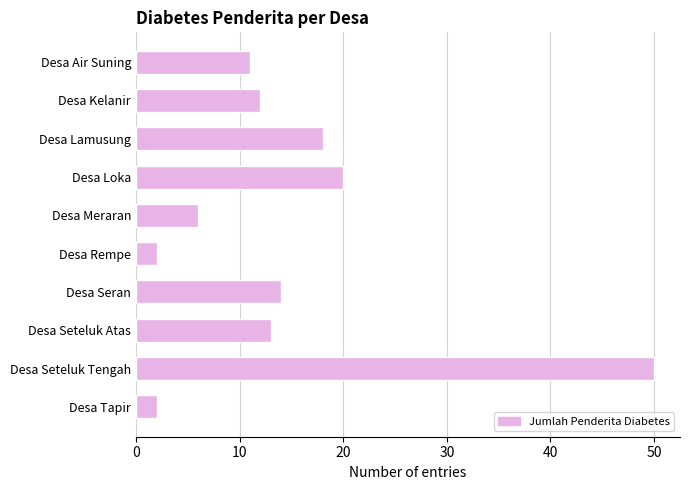

What is the sum of all values?

148